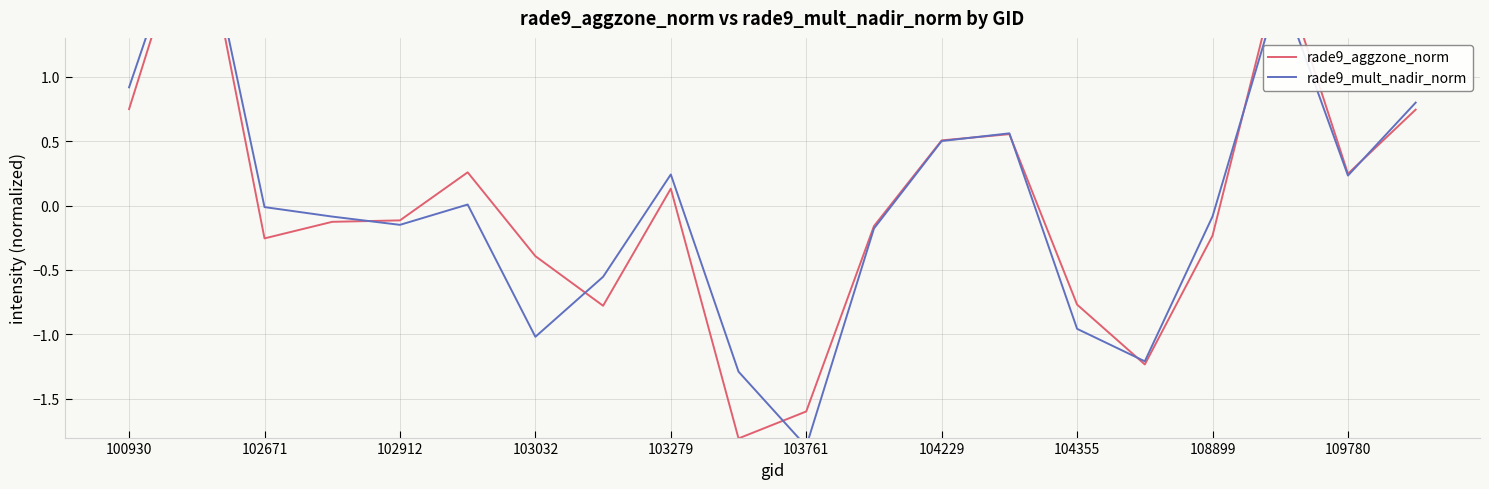

How many intersections are there between rade9_mult_nadir_norm and rade9_aggzone_norm?

8